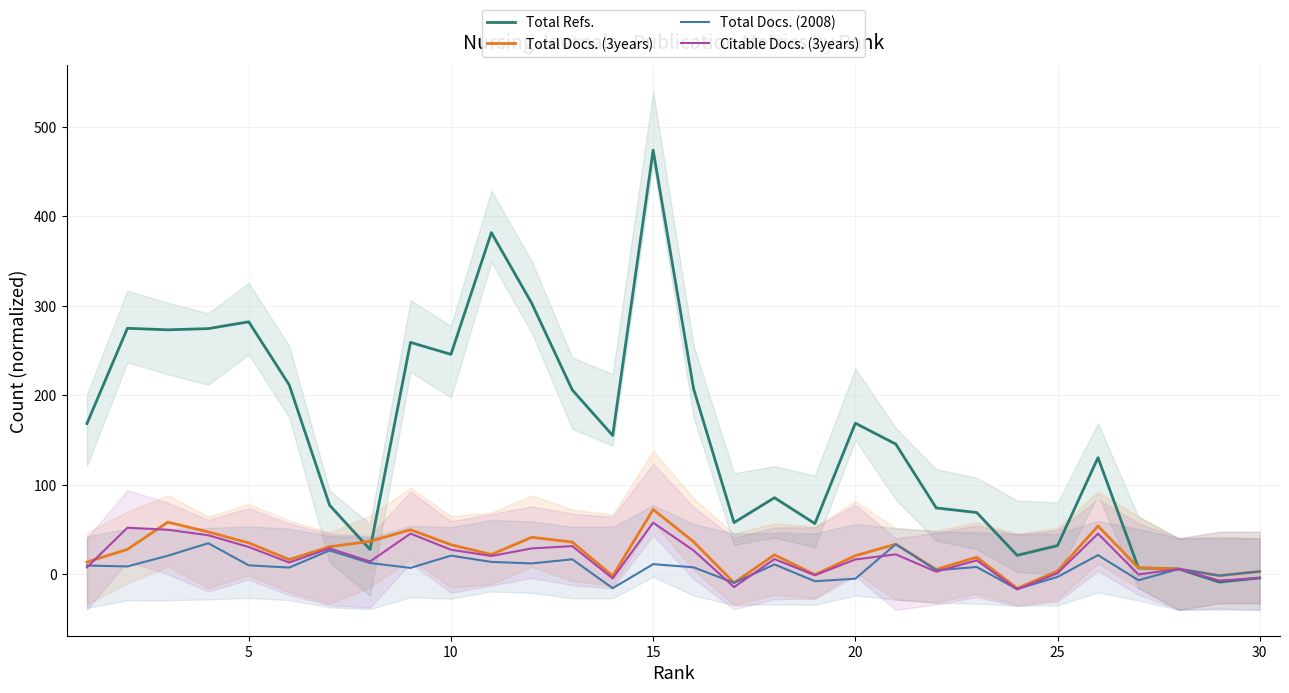

How many interior local peaks does the Total Refs. series have?

8